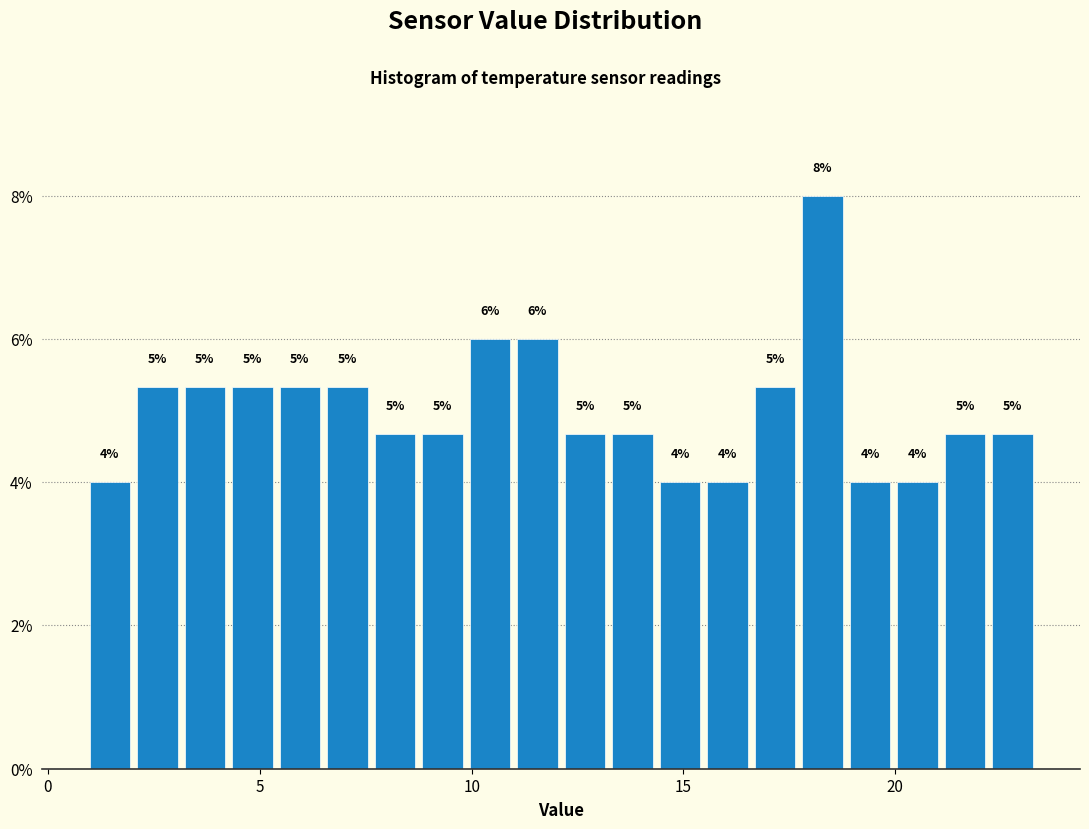

Read against the x-axis, roughly where is the centre of the tallest bar?

18.5